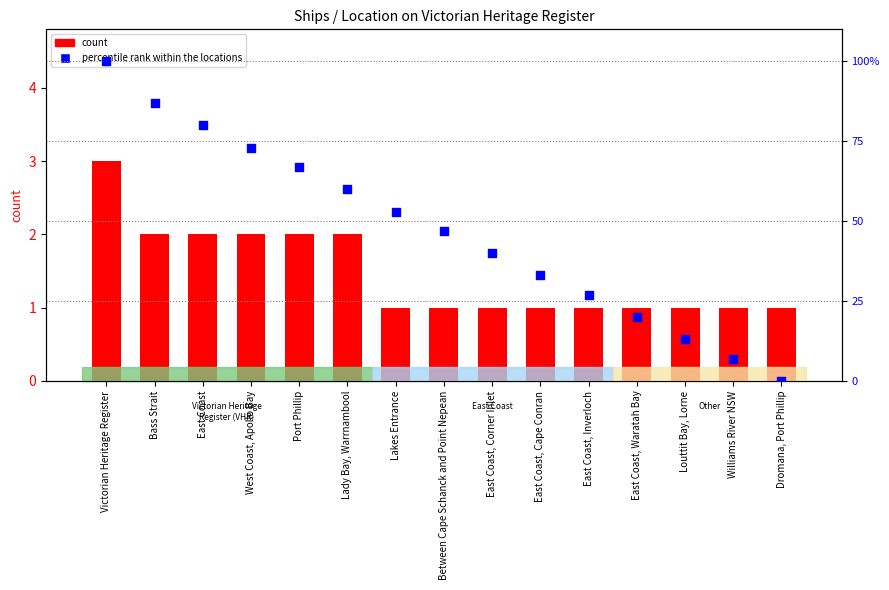

What is the total value across all series at Lady Bay, Warrnambool?

62